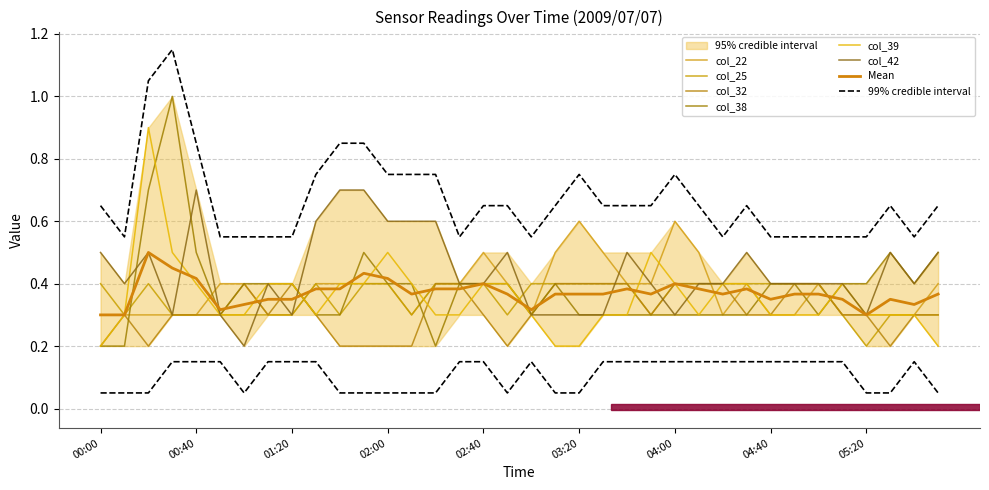

What is the label of the 5th point from the right?

2009/07/07 05:10